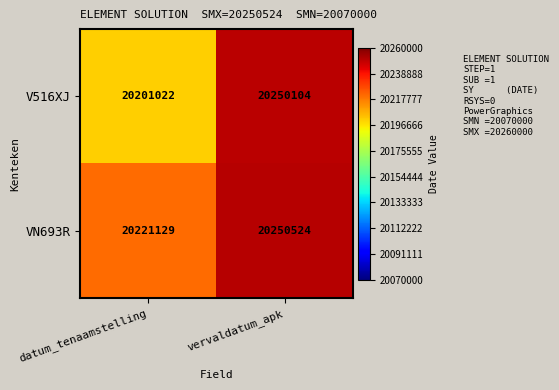

At which label is V516XJ closest to 20225563?

datum_tenaamstelling